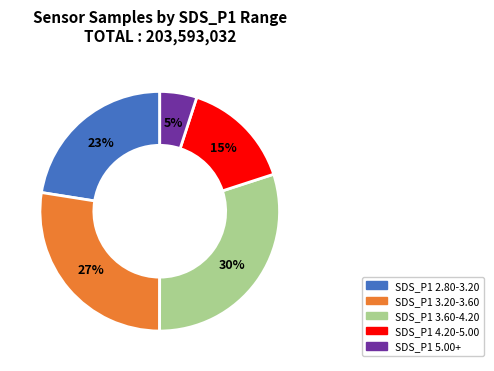

Is there any slice that represents more than half of the pie?

No